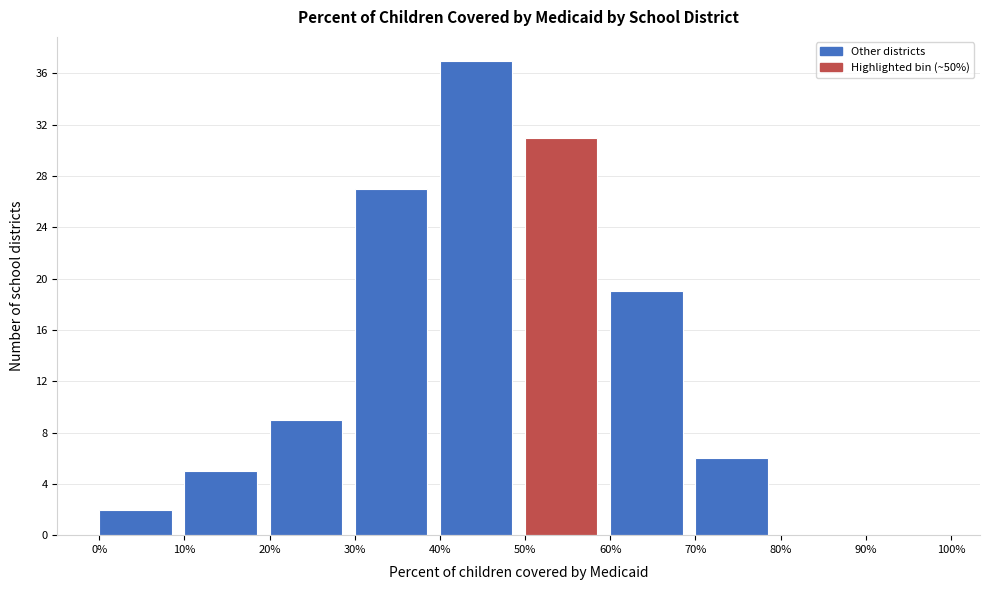

Reading left to right, transcribe this chart: for each bar, give the range it covers on the x-axis and its height. The values are not printed on the chart, so give them approximately, as read against the axis.

0% to 10%: 2
10% to 20%: 5
20% to 30%: 9
30% to 40%: 27
40% to 50%: 37
50% to 60%: 31
60% to 70%: 19
70% to 80%: 6
80% to 90%: 0
90% to 100%: 0